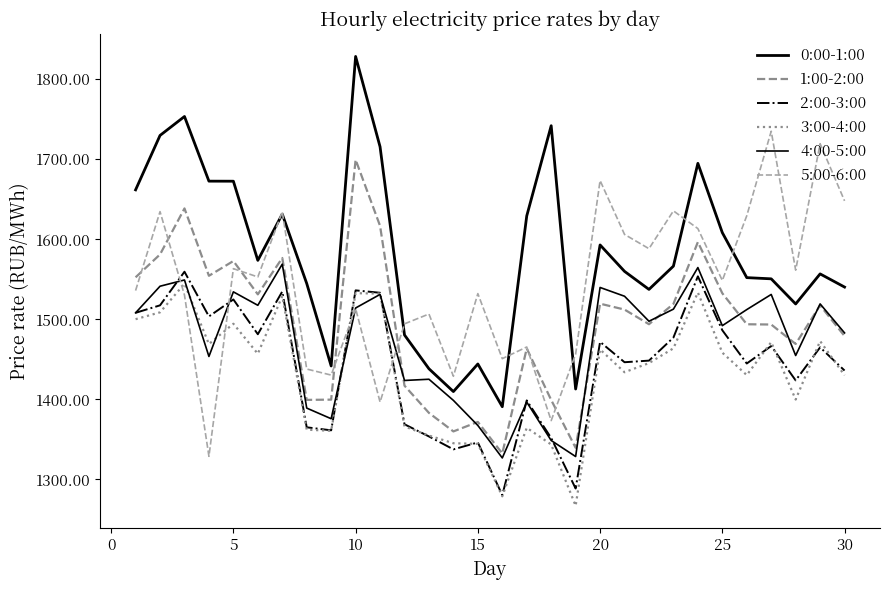

After their last crossing, which series has the higher values: 3:00-4:00 or 2:00-3:00?

2:00-3:00